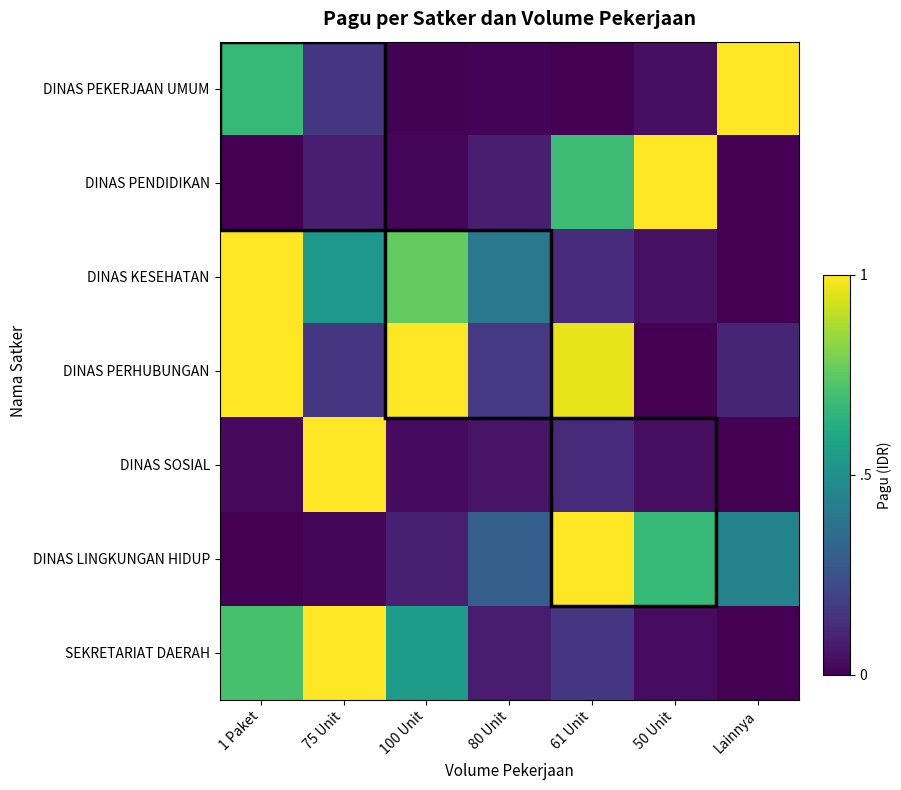

At which category does the chart reach its minimum across all series?

61 Unit